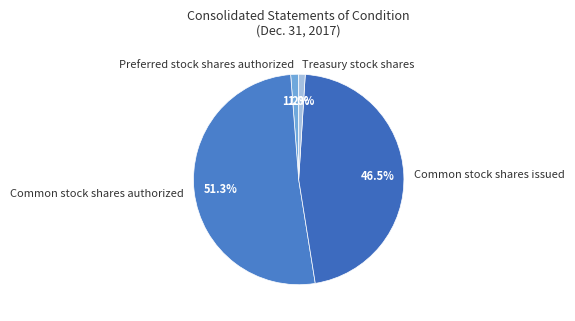

What is the ratio of the value at Preferred stock shares authorized to the value at Treasury stock shares?

1.2